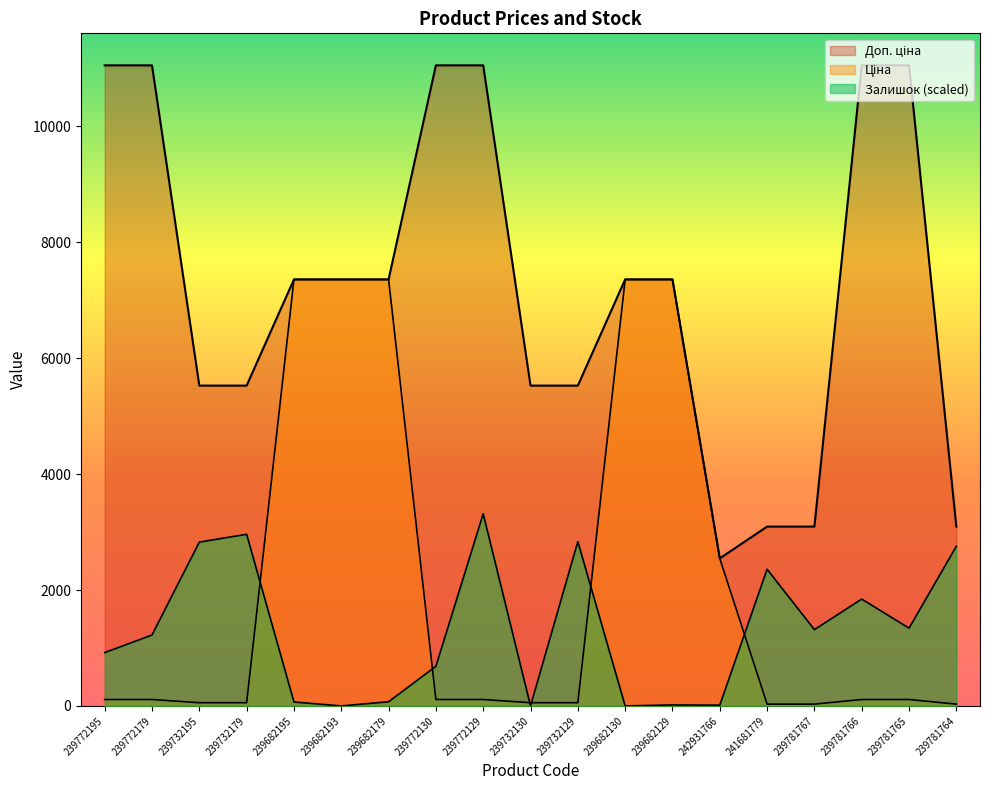

Is it true that Ціна equals 2464.3 at 239682179?

False